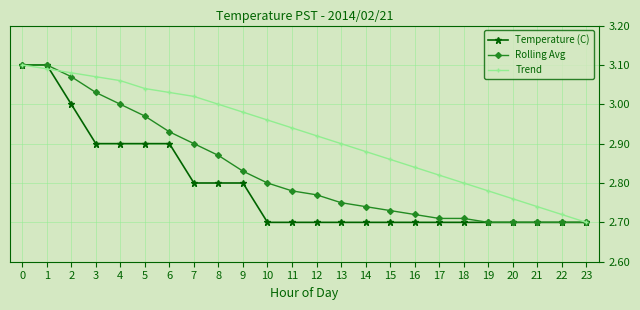

Which series has the largest total across all categories?

Trend